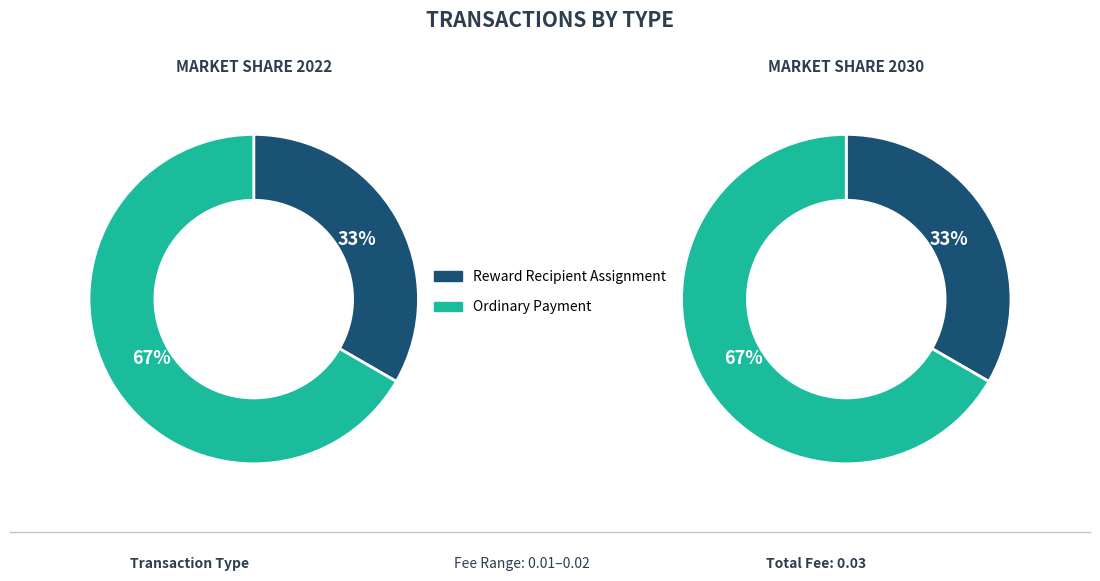

The Ordinary Payment slice represents 67% of the pie. True or false?

True